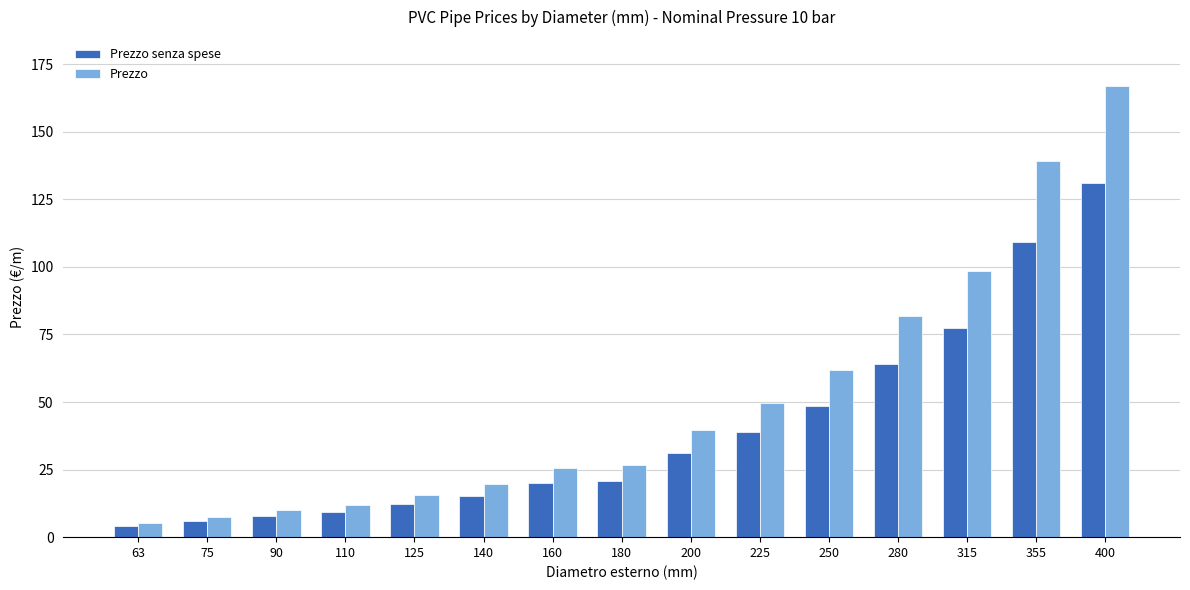

What is the total value across all series at 180?

47.4